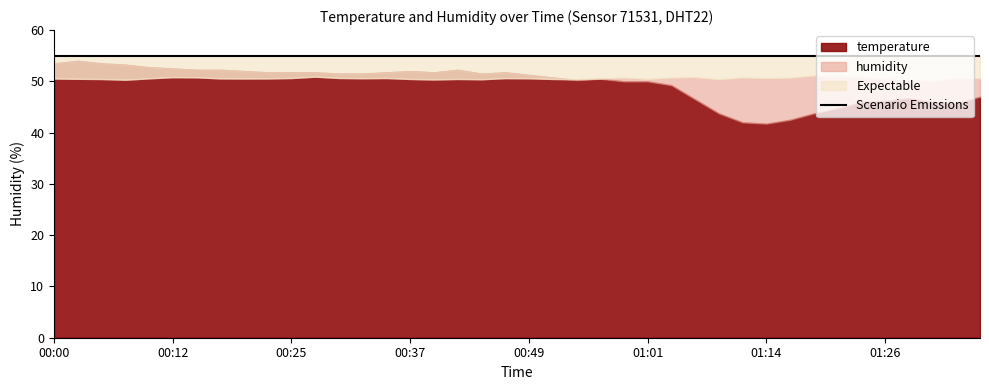

True or false: humidity and temperature intersect in this chart.

False